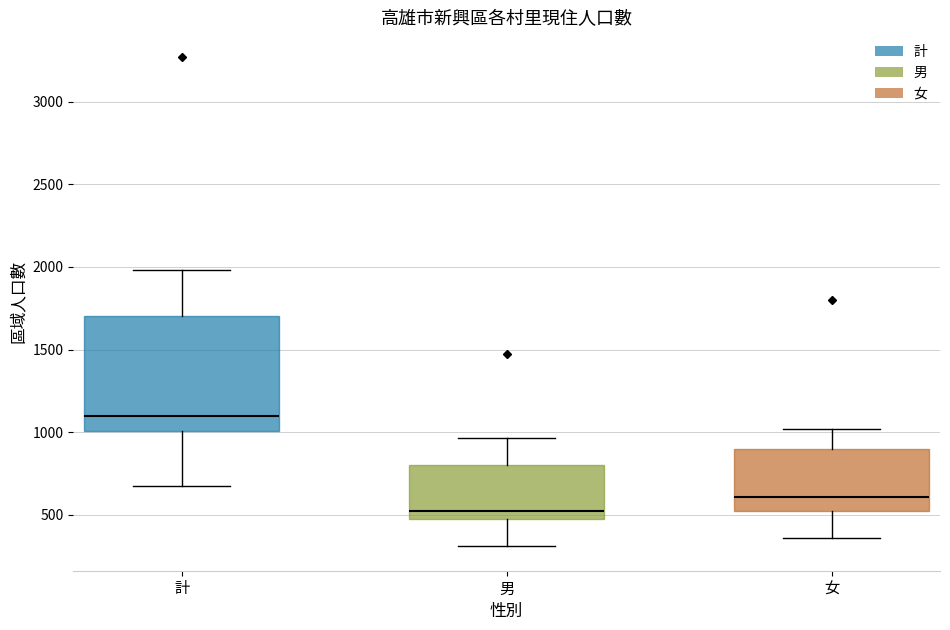

Where does the lower whisker of the box for 計 end on the y-axis? The values are not printed on the chart, so give them approximately, as read against the axis.

650